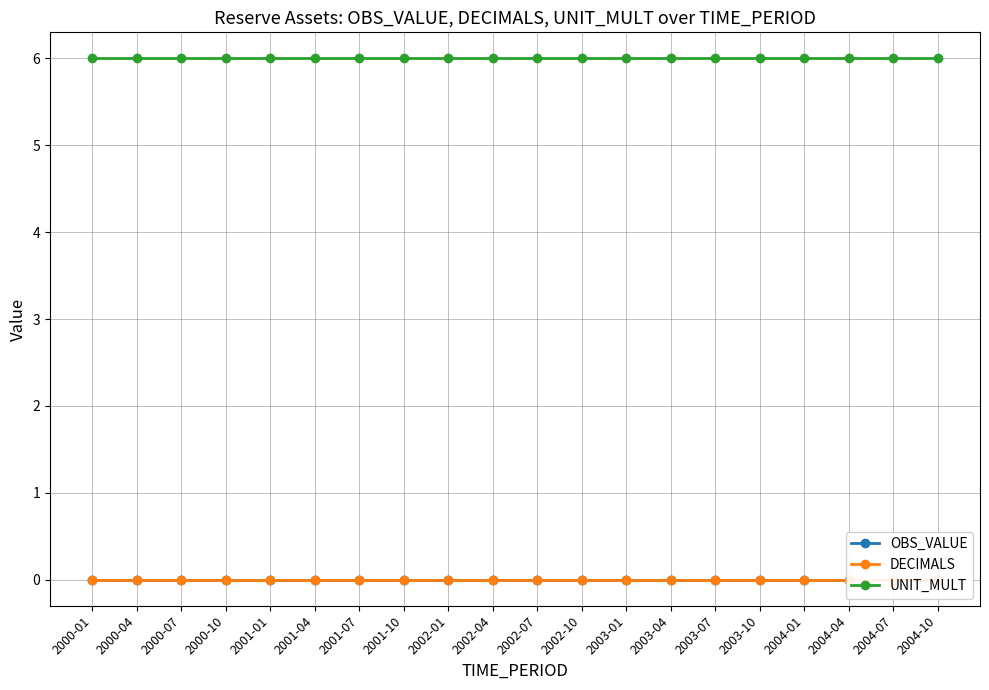

Reading left to right, list all the values displayed in this chart.

OBS_VALUE: 0	0	0	0	0	0	0	0	0	0	0	0	0	0	0	0	0	0	0	0
DECIMALS: 0	0	0	0	0	0	0	0	0	0	0	0	0	0	0	0	0	0	0	0
UNIT_MULT: 6	6	6	6	6	6	6	6	6	6	6	6	6	6	6	6	6	6	6	6